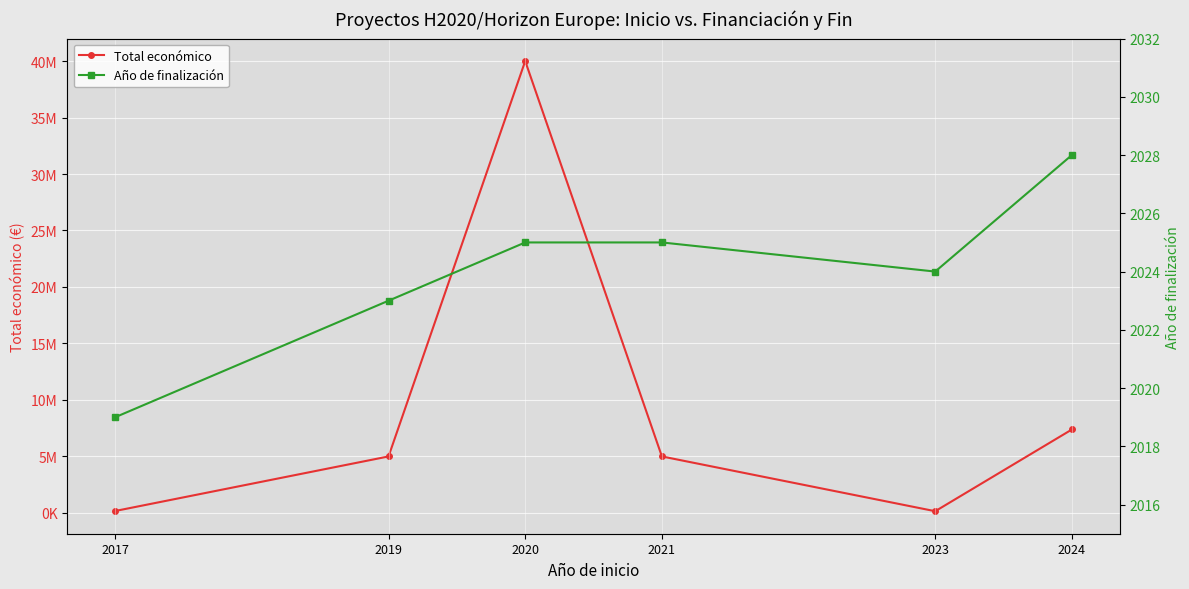

What is the value of the Año de finalización point at the 5th from the left?

2024